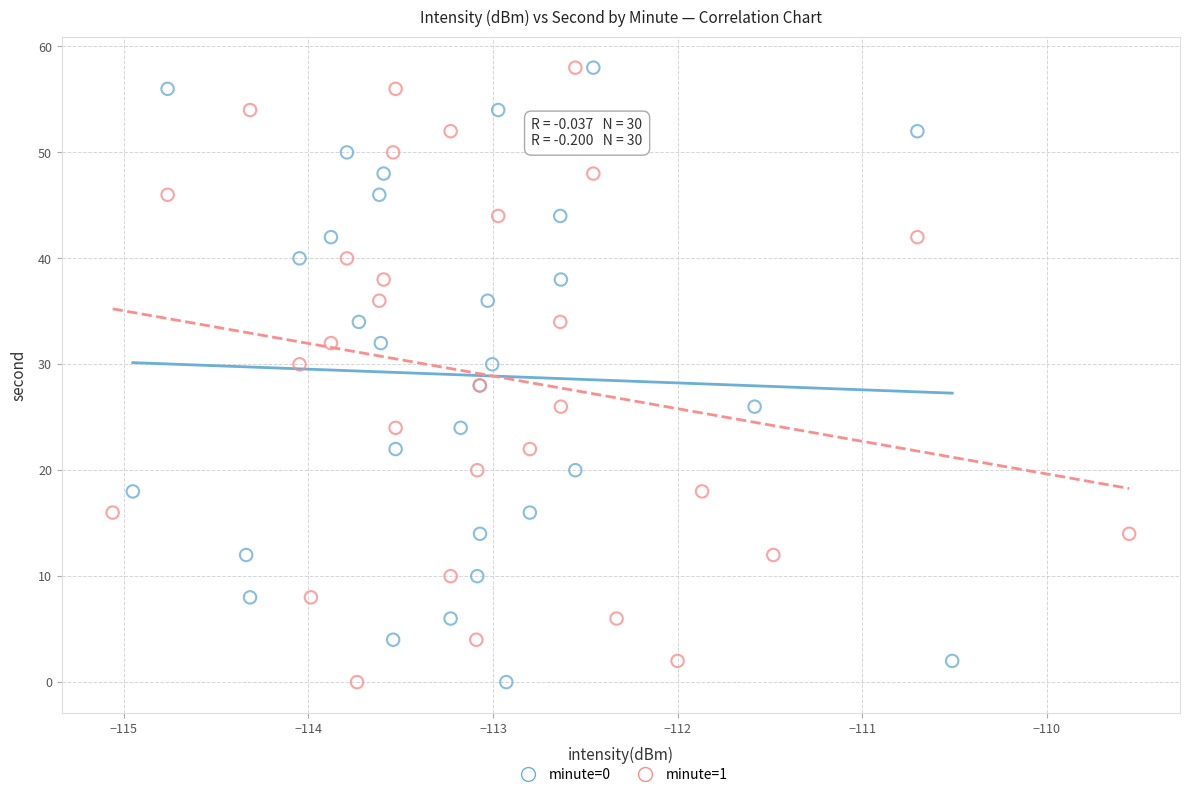

What are all the series names shown in the legend?

minute=0, minute=1